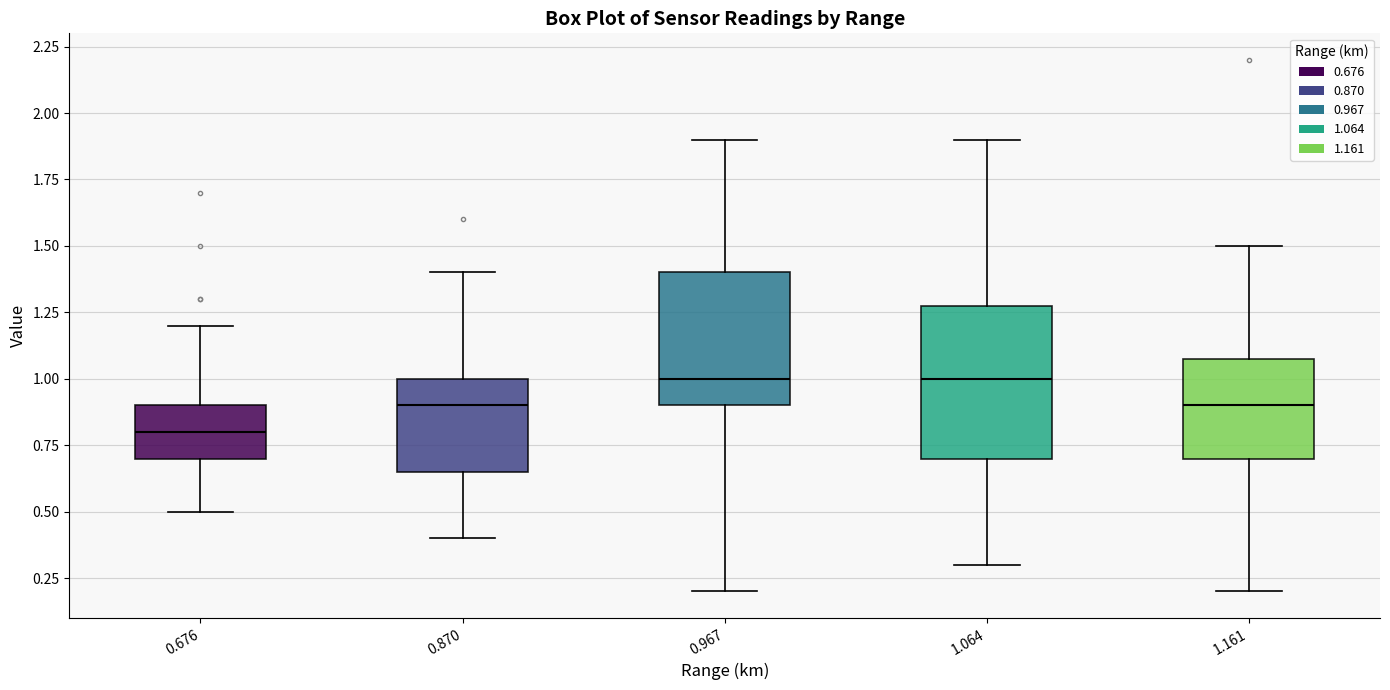

Reading left to right, transcribe this box plot: for each box, give where its median line is, the range the box spans, and where its two whiskers end, as read against the y-axis. The values are not printed on the chart, so give them approximately, as read against the axis.

0.676: median 0.80, box 0.70 to 0.90, whiskers 0.50 to 1.20
0.870: median 0.90, box 0.65 to 1.00, whiskers 0.40 to 1.40
0.967: median 1.00, box 0.90 to 1.40, whiskers 0.20 to 1.90
1.064: median 1.00, box 0.70 to 1.30, whiskers 0.30 to 1.90
1.161: median 0.90, box 0.70 to 1.10, whiskers 0.20 to 1.50